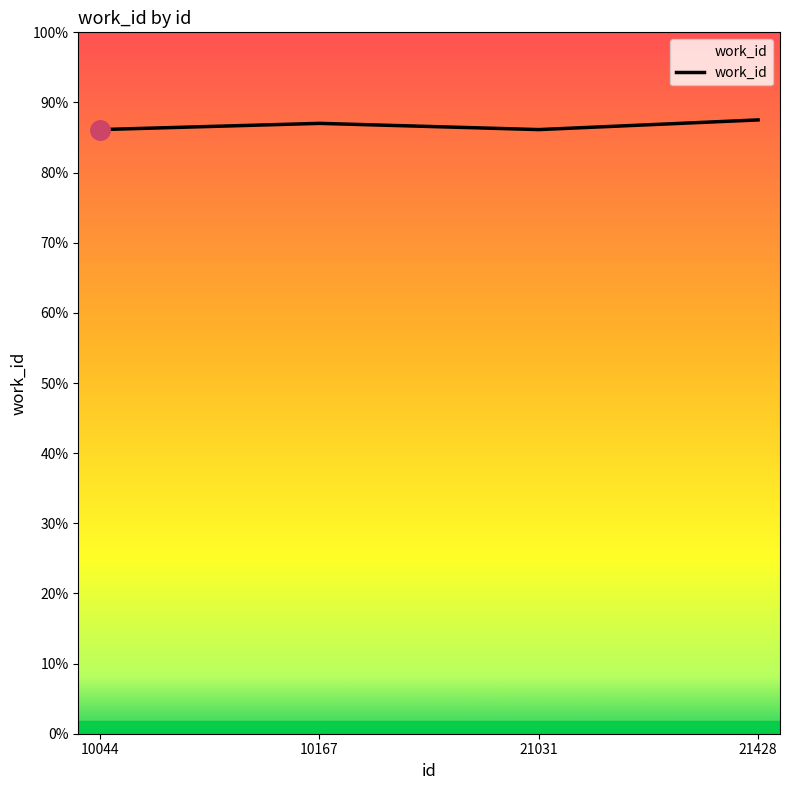

Reading left to right, extract all data points from this chart.

10044=3876	10167=3916	21031=3876	21428=3938